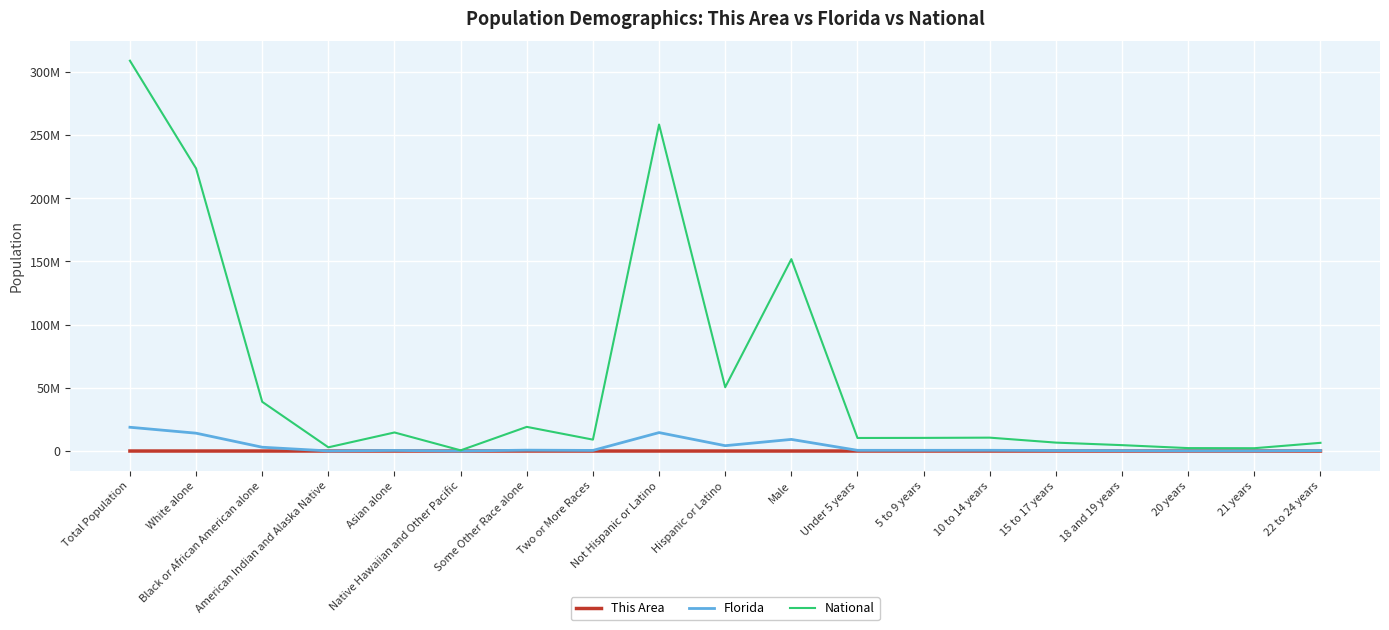

At which category does National reach its first local valley?

American Indian and Alaska Native